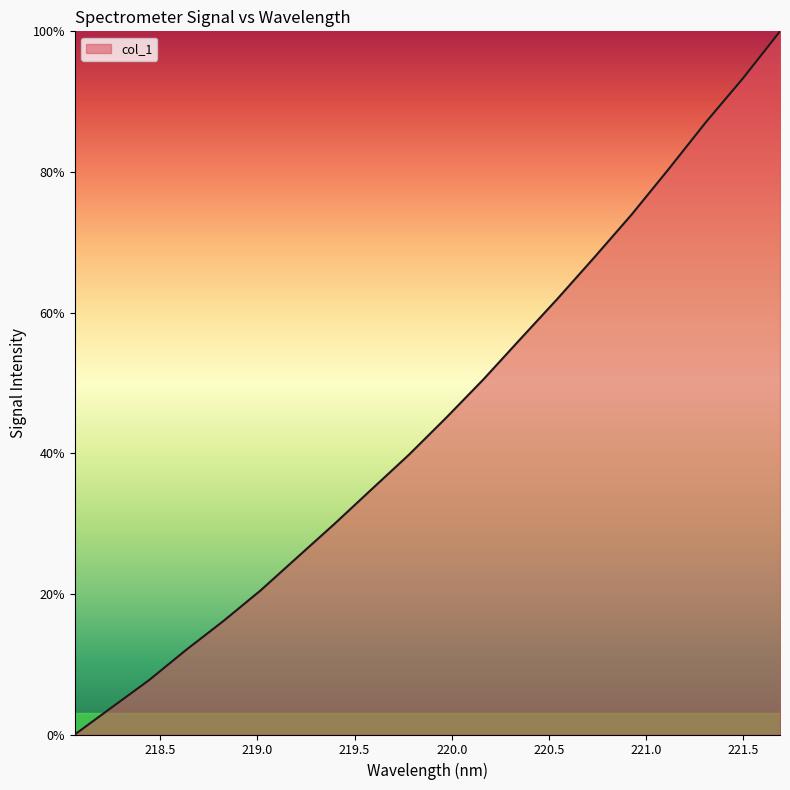

What is the greatest value displayed?

100.0